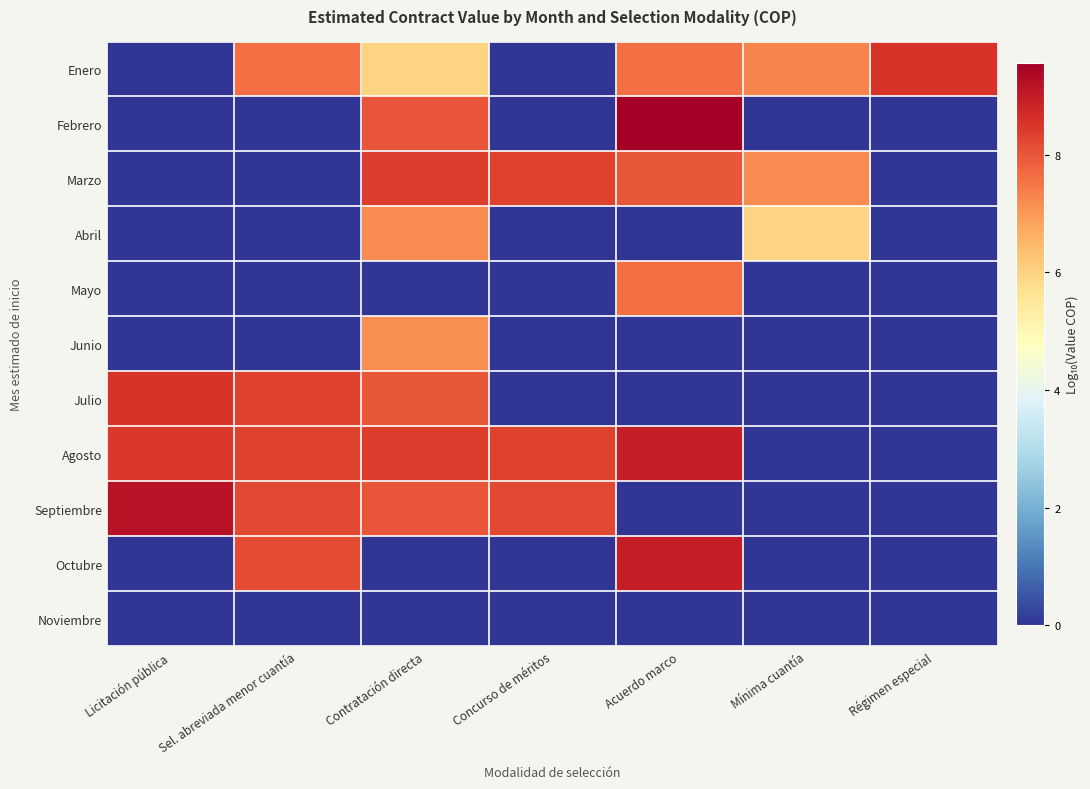

At how many categories does at least one series exceed 8?

6